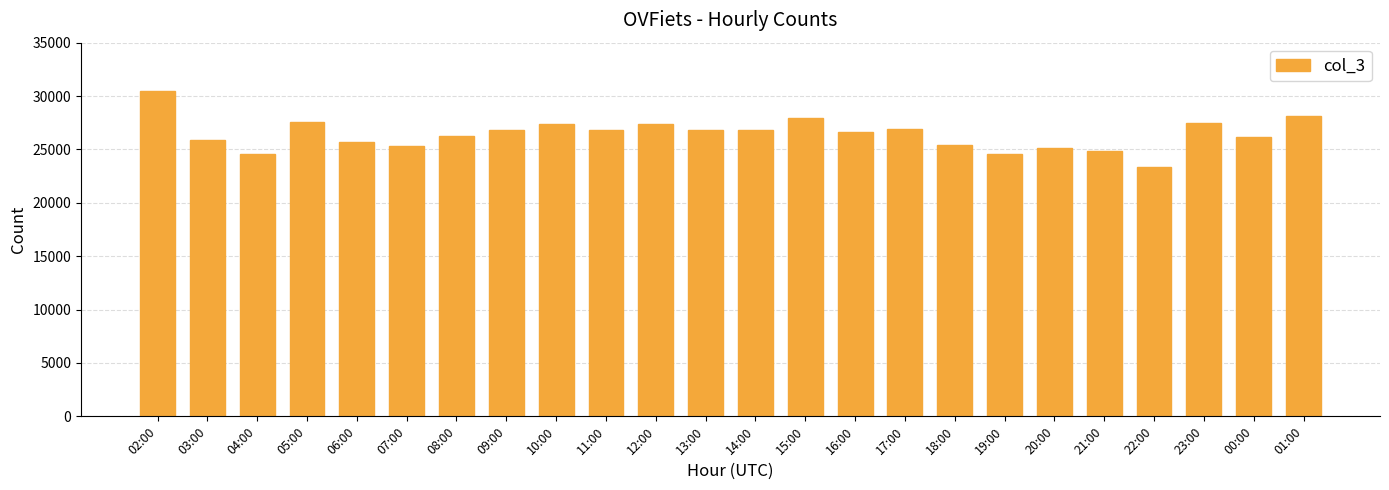

What is the difference between the maximum and second lowest values?

5893